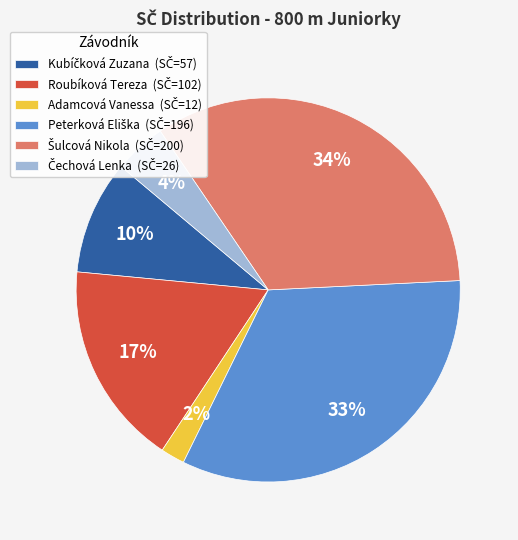

Count the number of slices in the pie.

6